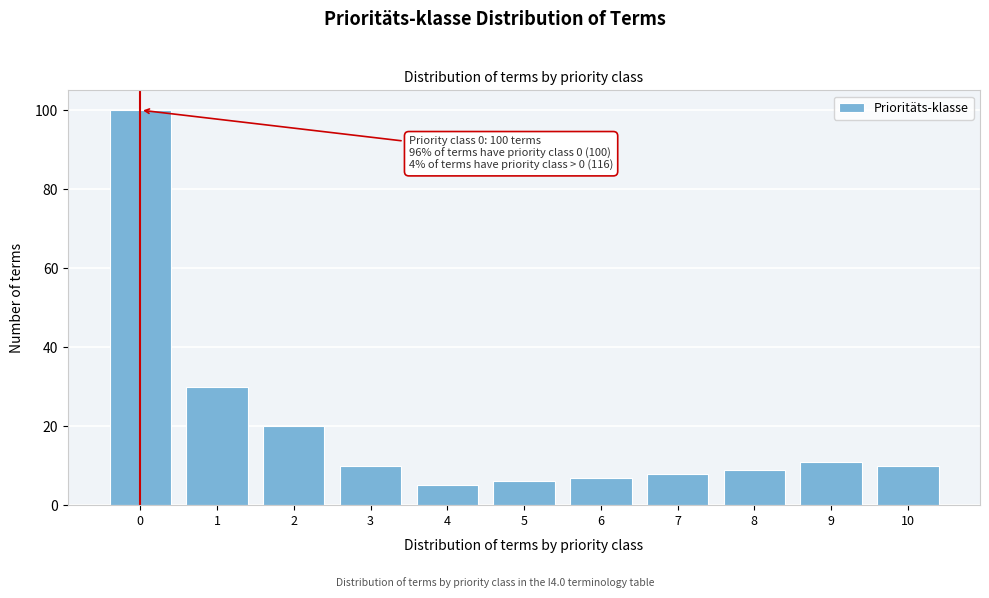

Reading left to right, transcribe all the data shown in this chart.

0=100	1=30	2=20	3=10	4=5	5=6	6=7	7=8	8=9	9=11	10=10